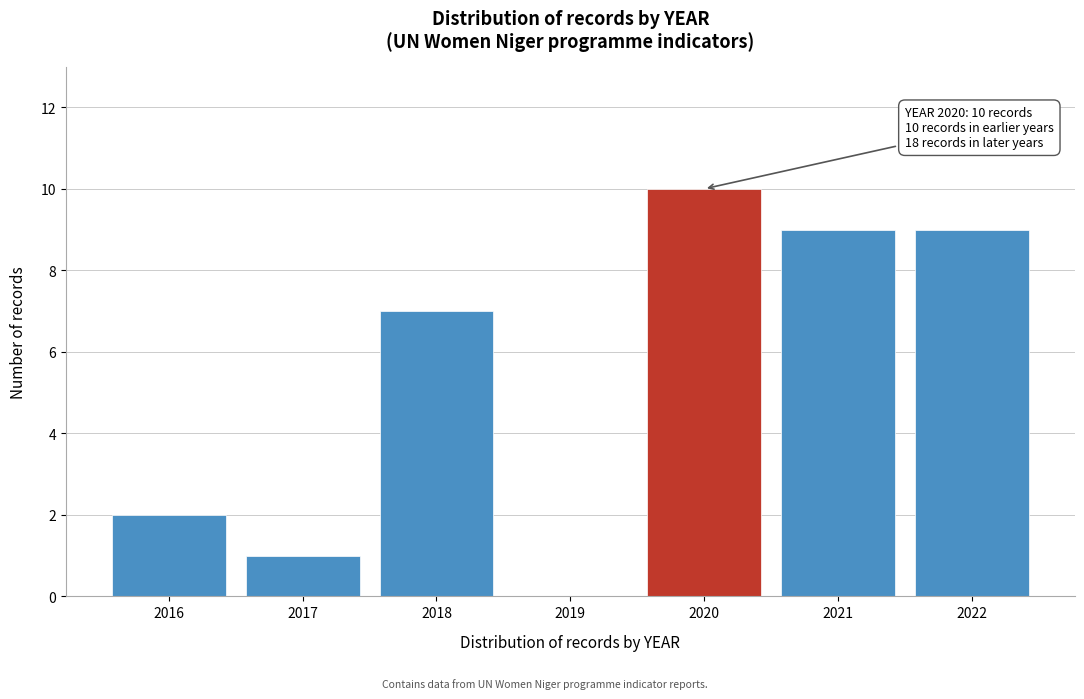

Reading left to right, transcribe all the data shown in this chart.

2016=2	2017=1	2018=7	2019=0	2020=10	2021=9	2022=9